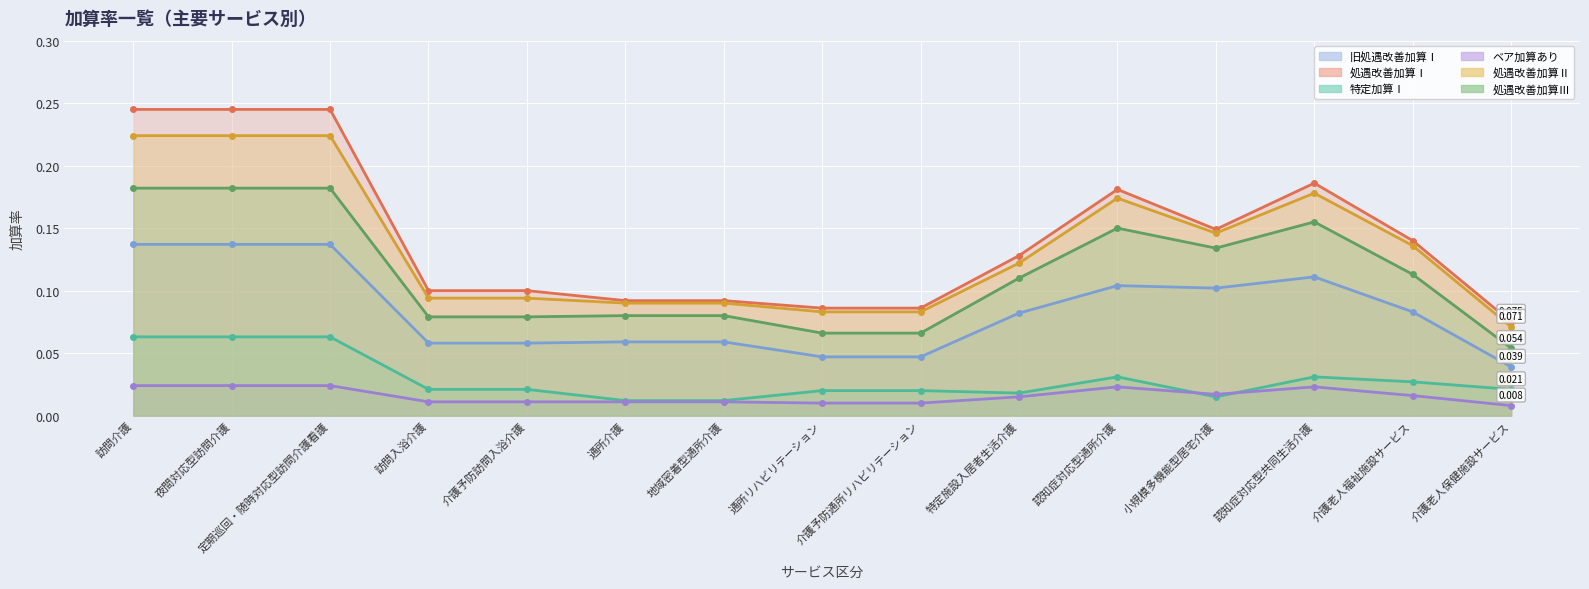

Is it true that 処遇改善加算Ⅱ equals 0.2 at 特定施設入居者生活介護?

False